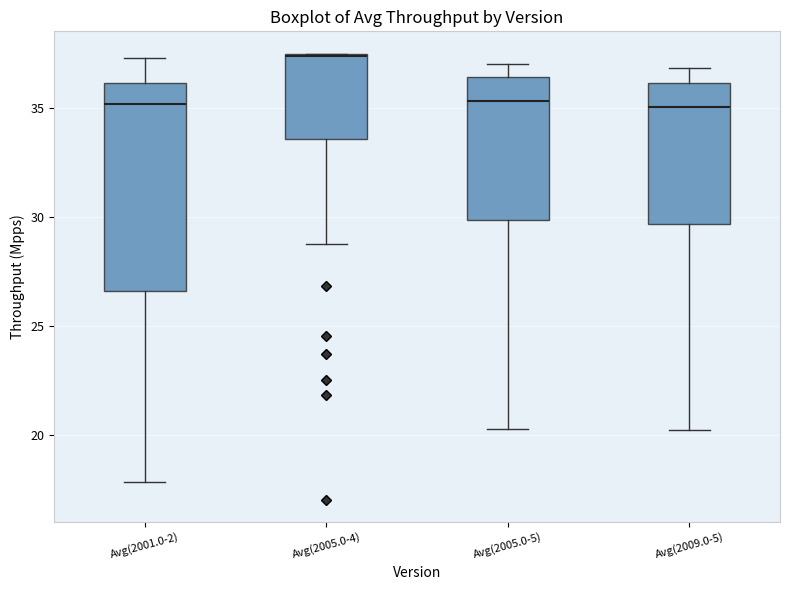

Reading left to right, read every box against the y-axis: the position of its median line, the range the box covers, and the ends of its whiskers. The values are not printed on the chart, so give them approximately, as read against the axis.

Avg(2001.0-2): median 35.0, box 26.5 to 36.0, whiskers 18.0 to 37.5
Avg(2005.0-4): median 37.5, box 33.5 to 37.5, whiskers 28.5 to 37.5
Avg(2005.0-5): median 35.5, box 30.0 to 36.5, whiskers 20.5 to 37.0
Avg(2009.0-5): median 35.0, box 29.5 to 36.0, whiskers 20.0 to 37.0